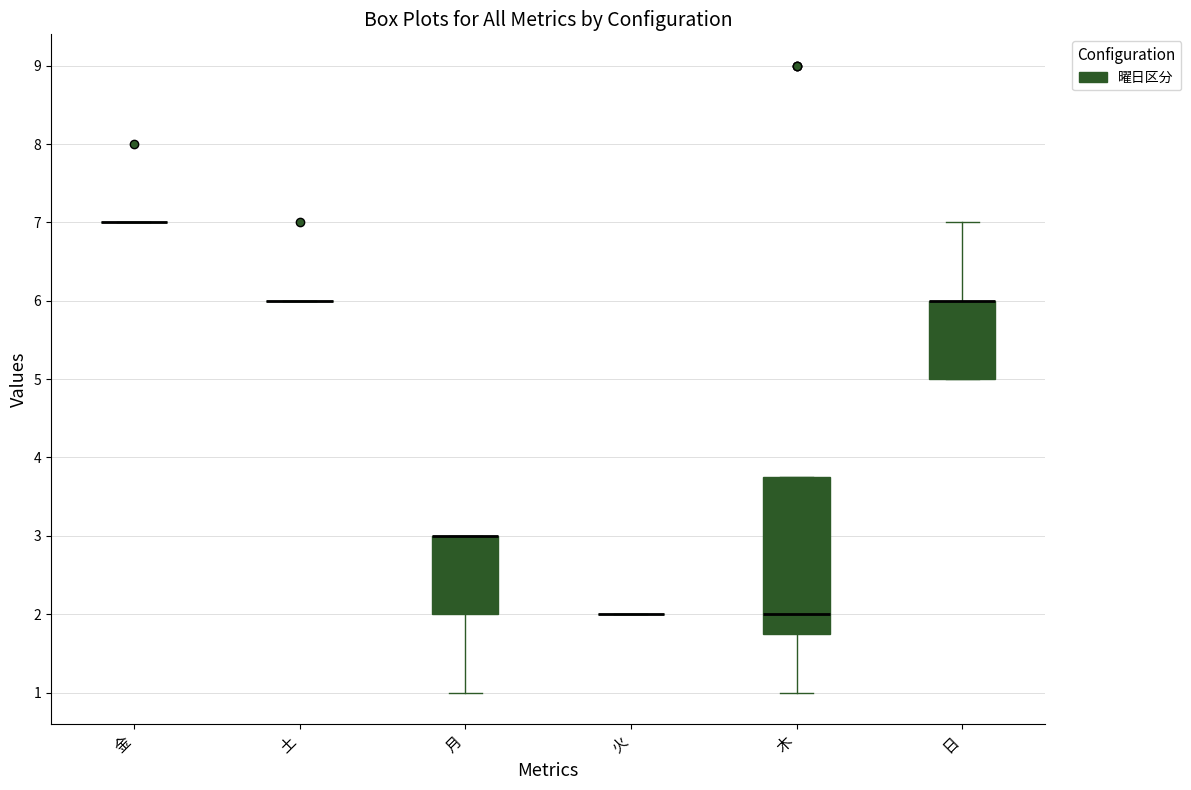

Reading left to right, read every box against the y-axis: the position of its median line, the range the box covers, and the ends of its whiskers. The values are not printed on the chart, so give them approximately, as read against the axis.

金: box collapsed to a line at 7.0, whiskers 7.0 to 7.0
土: box collapsed to a line at 6.0, whiskers 6.0 to 6.0
月: median 3.0 (drawn on the box's upper edge), box 2.0 to 3.0, whiskers 1.0 to 3.0
火: box collapsed to a line at 2.0, whiskers 2.0 to 2.0
木: median 2.0, box 1.8 to 3.8, whiskers 1.0 to 3.8
日: median 6.0 (drawn on the box's upper edge), box 5.0 to 6.0, whiskers 5.0 to 7.0